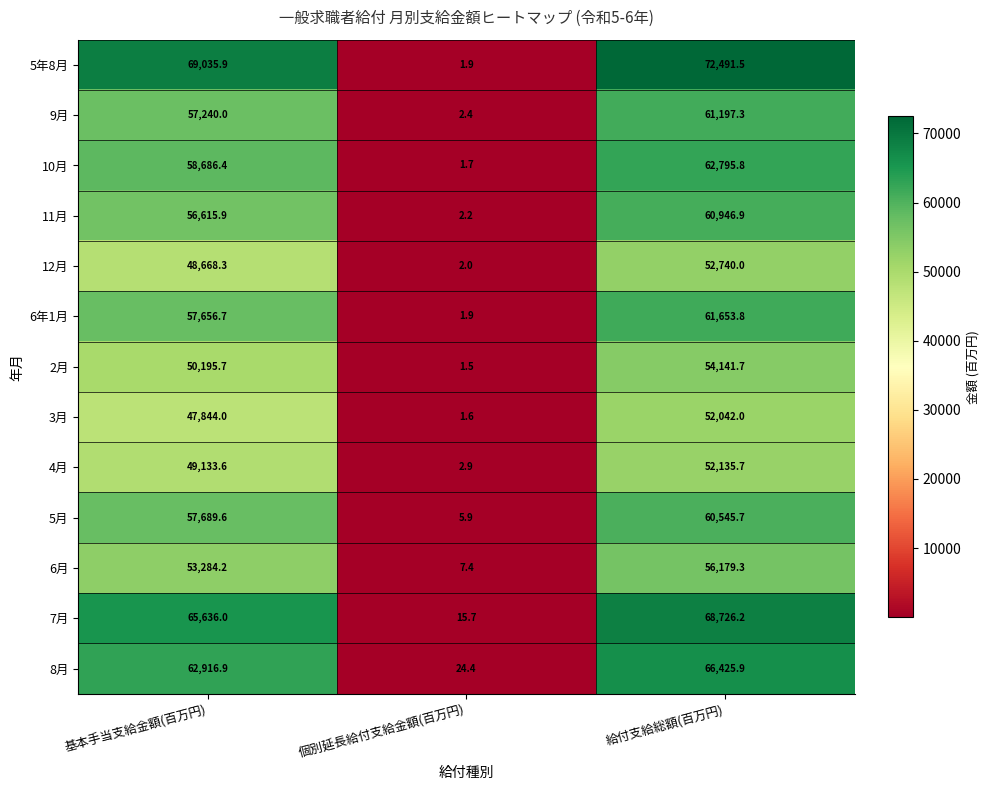

What is the difference between the maximum and minimum values in the 6年1月 series?

61651.9